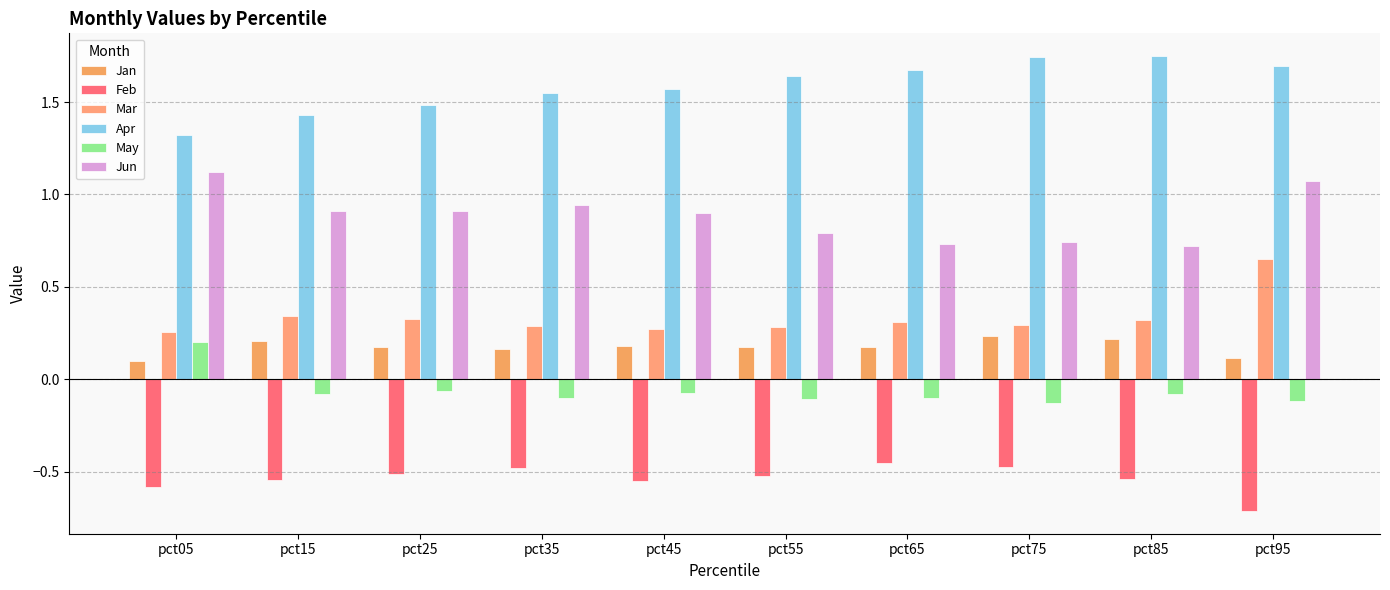

Is the value of Mar at pct85 greater than the value of May at pct75?

Yes